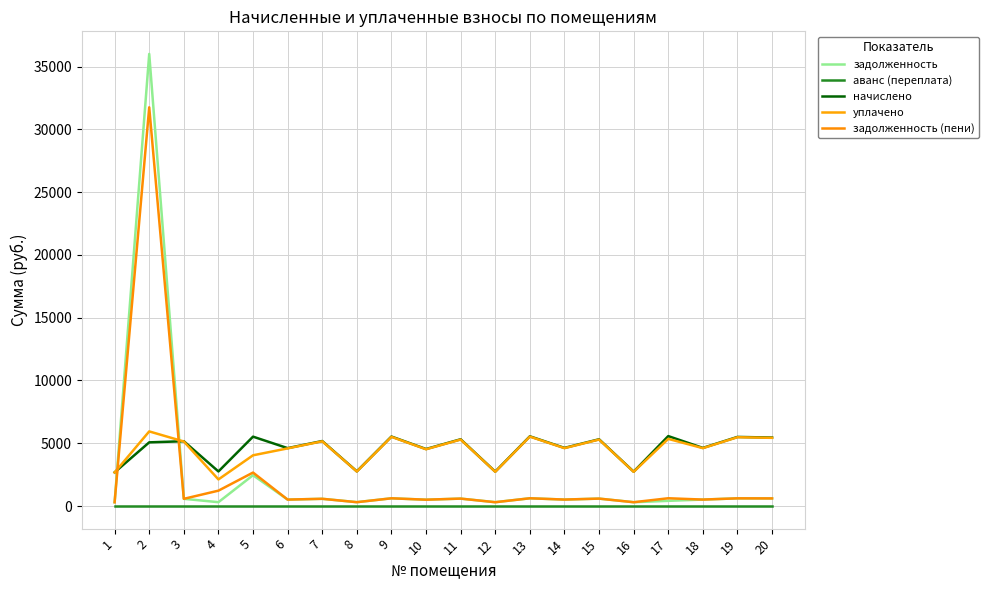

Does the chart have visible grid lines?

Yes